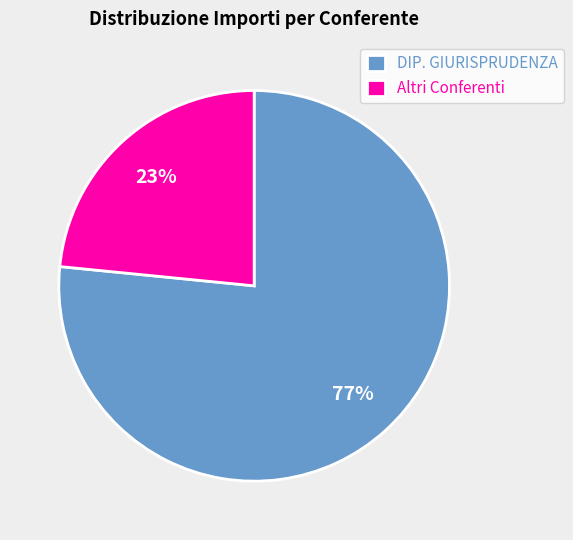

How many slices are in this pie chart?

2